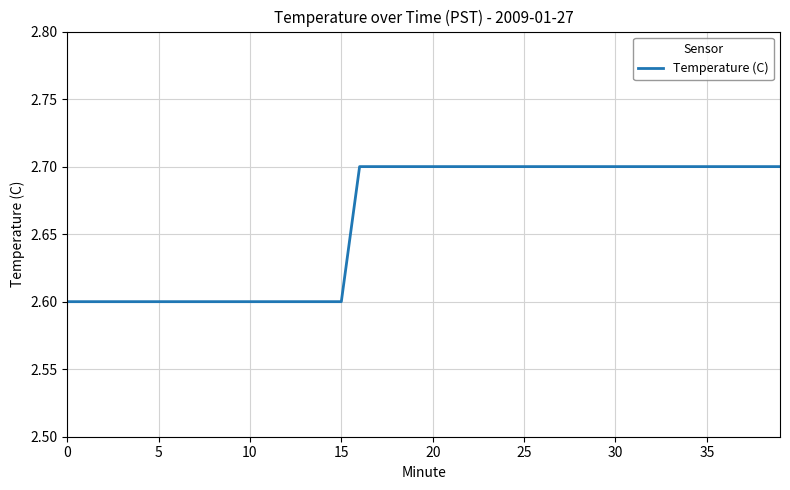

What is the smallest value displayed?

2.6